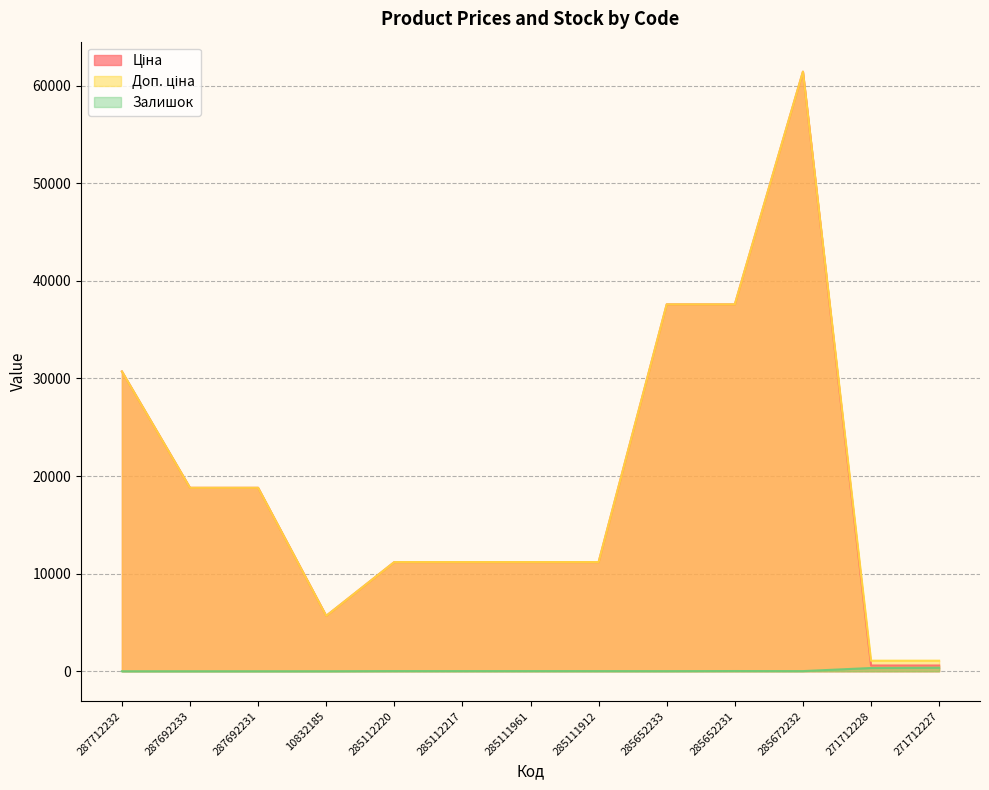

What is the difference between the maximum and minimum values in the Залишок series?

359.0